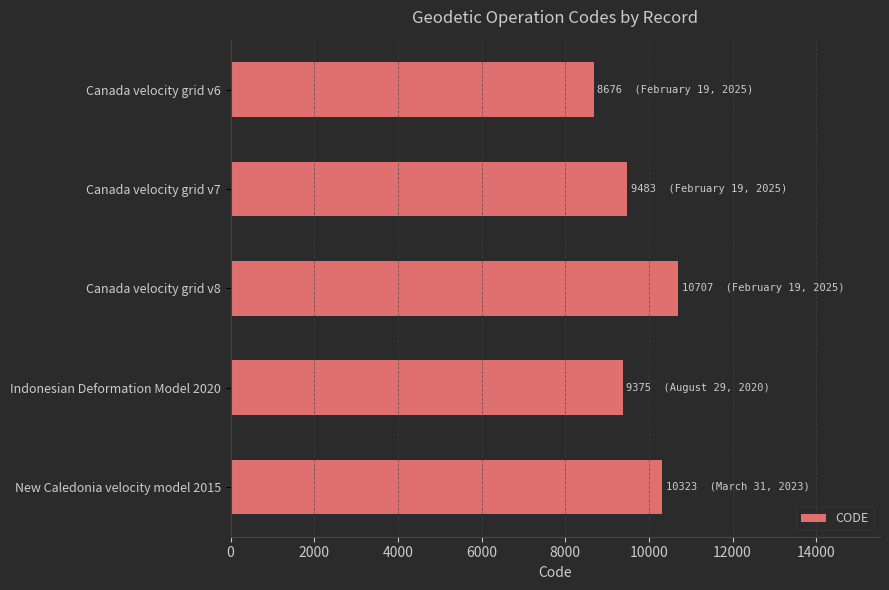

How many bars are there in total?

5